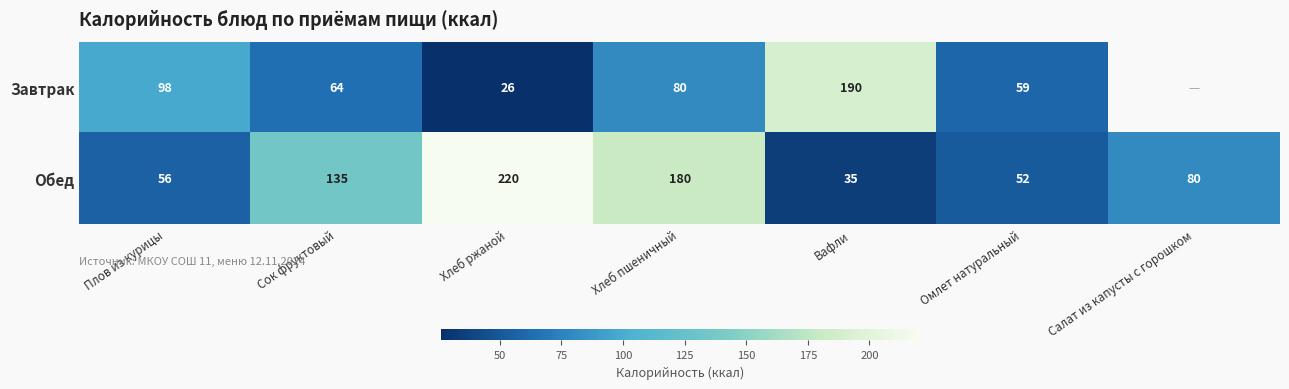

Is the value of Обед at Салат из капусты с горошком greater than the value of Завтрак at Хлеб ржаной?

Yes